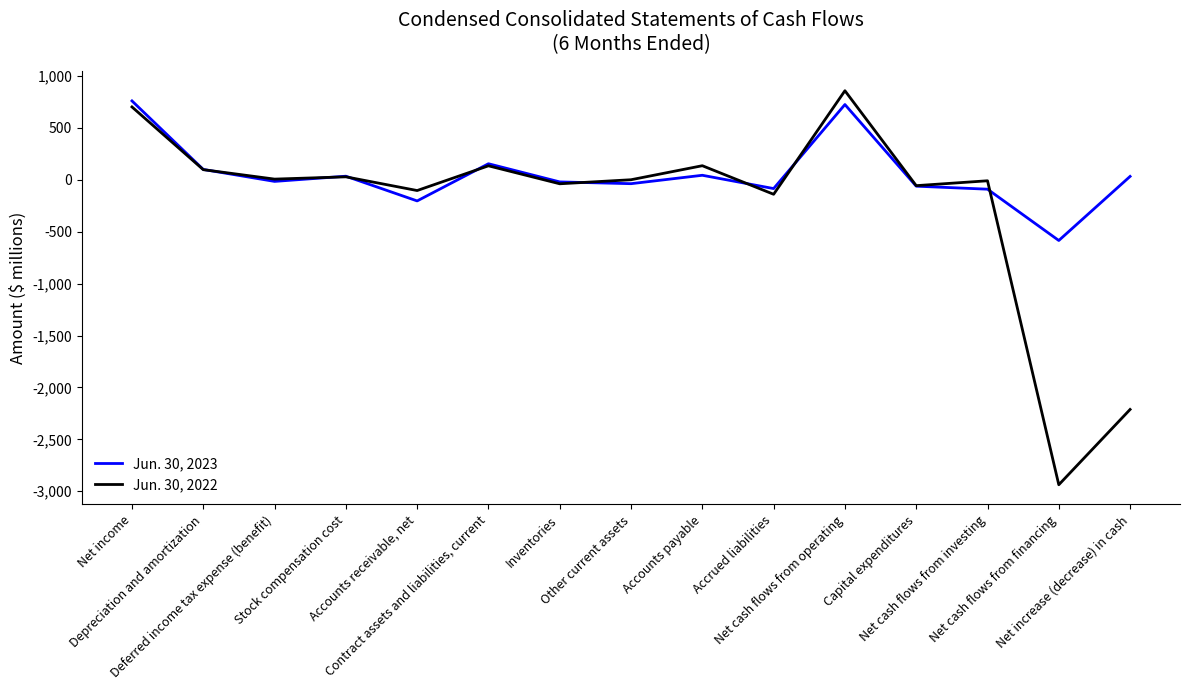

Is it true that Jun. 30, 2022 equals 28 at Stock compensation cost?

True